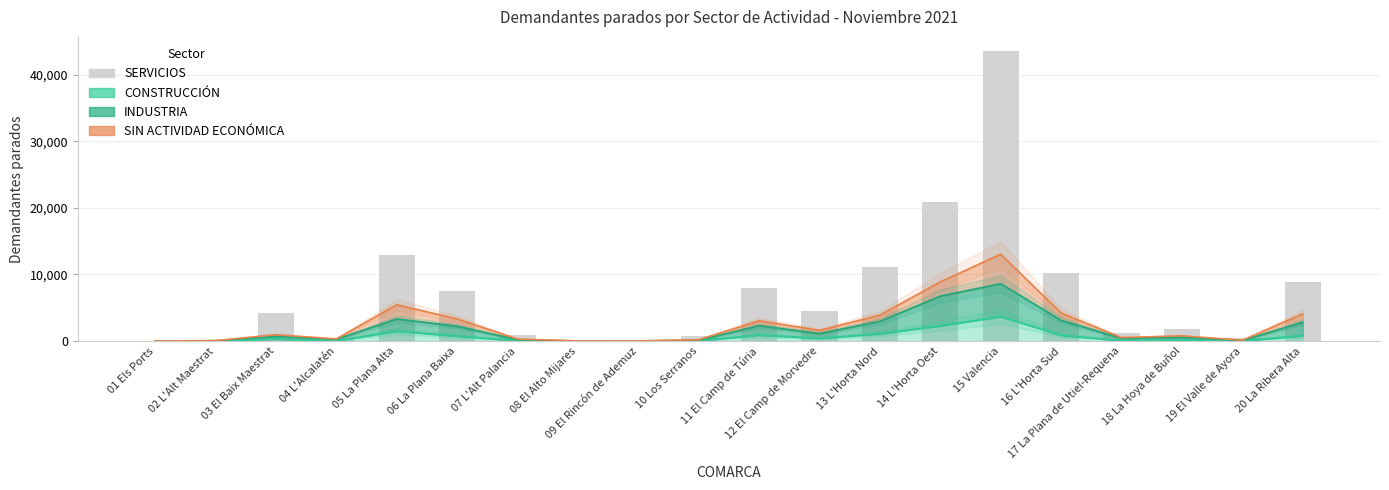

What is the difference between the SIN ACTIVIDAD values at 13 L'Horta Nord and 01 Els Ports?

3881